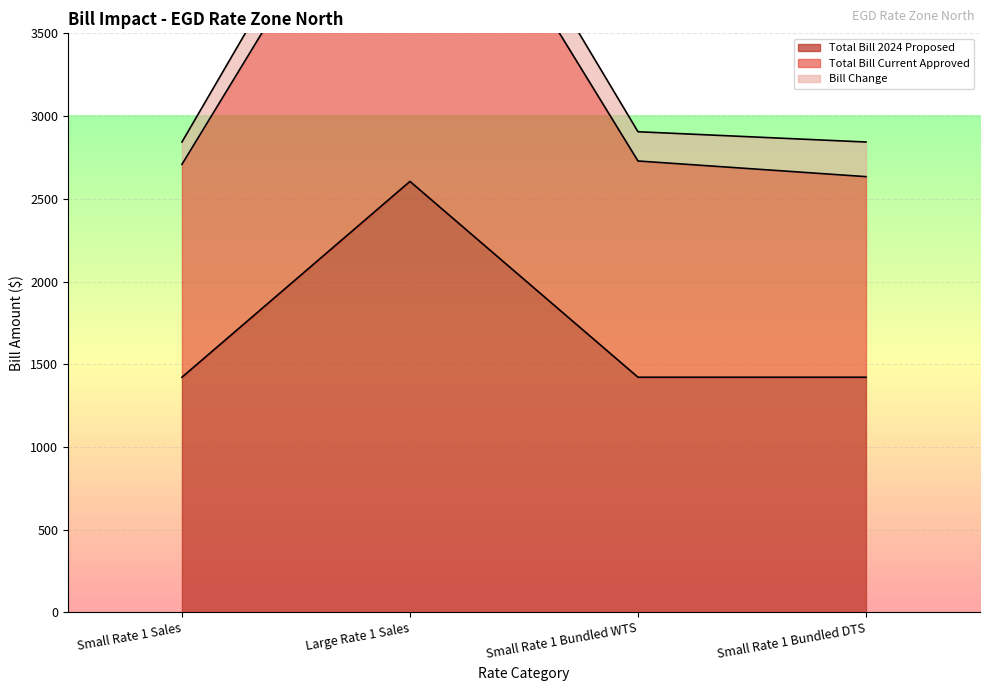

The value of Total Bill Current Approved at Large Rate 1 Sales is 2542.5. True or false?

False